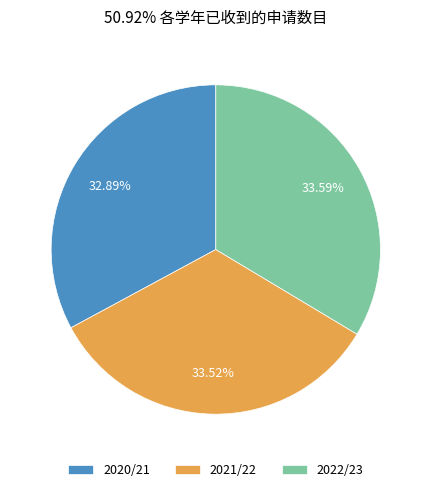

Does any single category account for the majority?

No